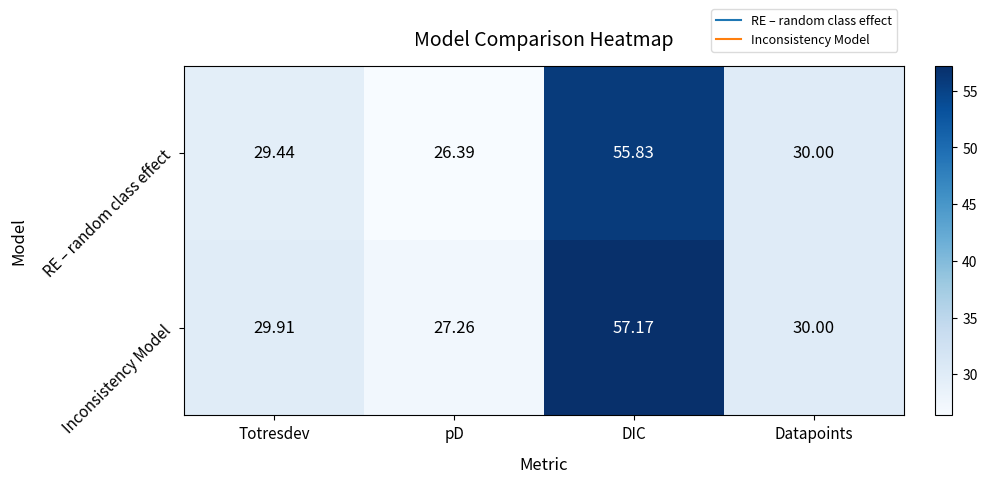

Which series changed the most between Totresdev and DIC?

Inconsistency Model